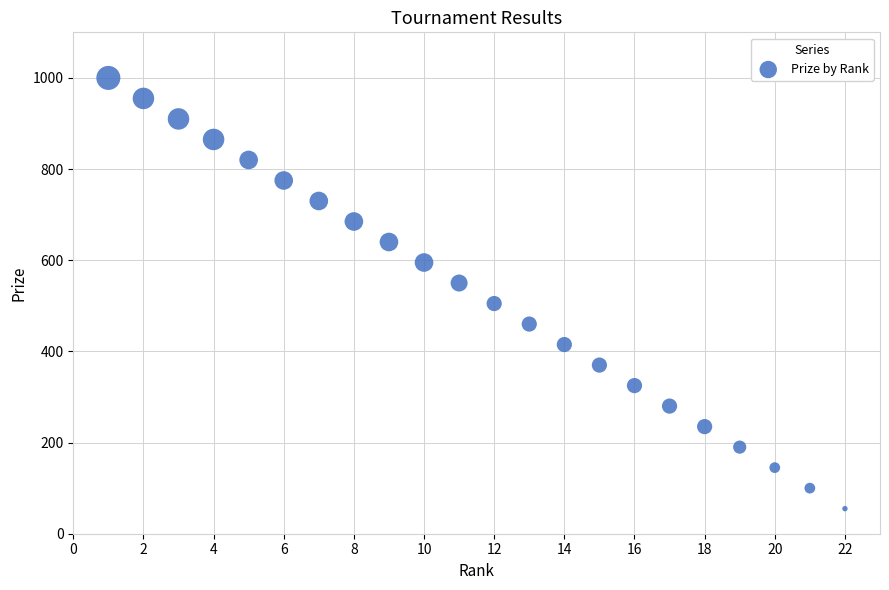

What is the range of Y values (max minus min)?

945